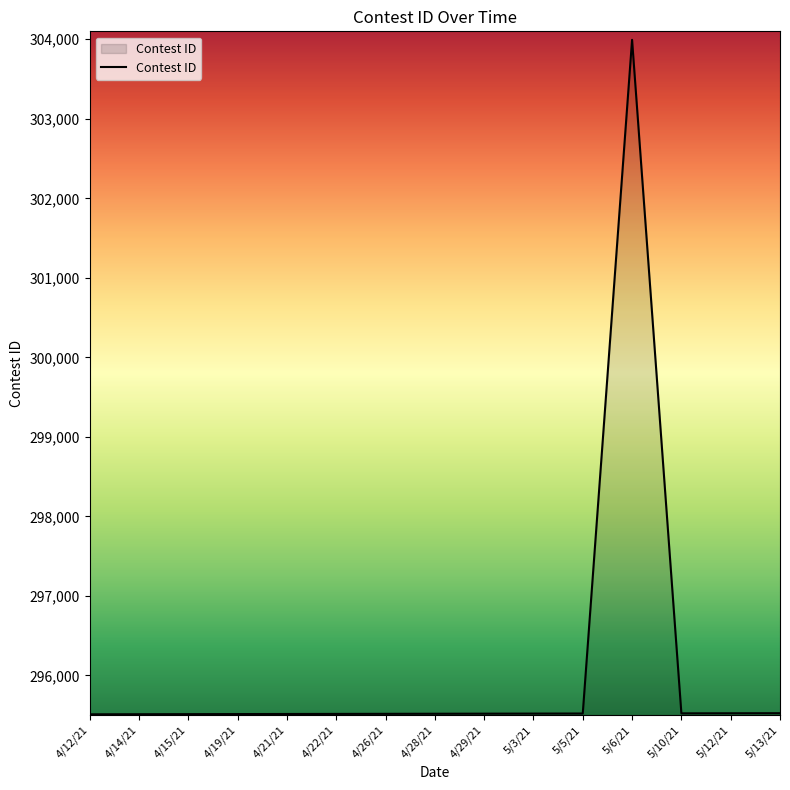

What is the maximum value shown in the chart?

303993